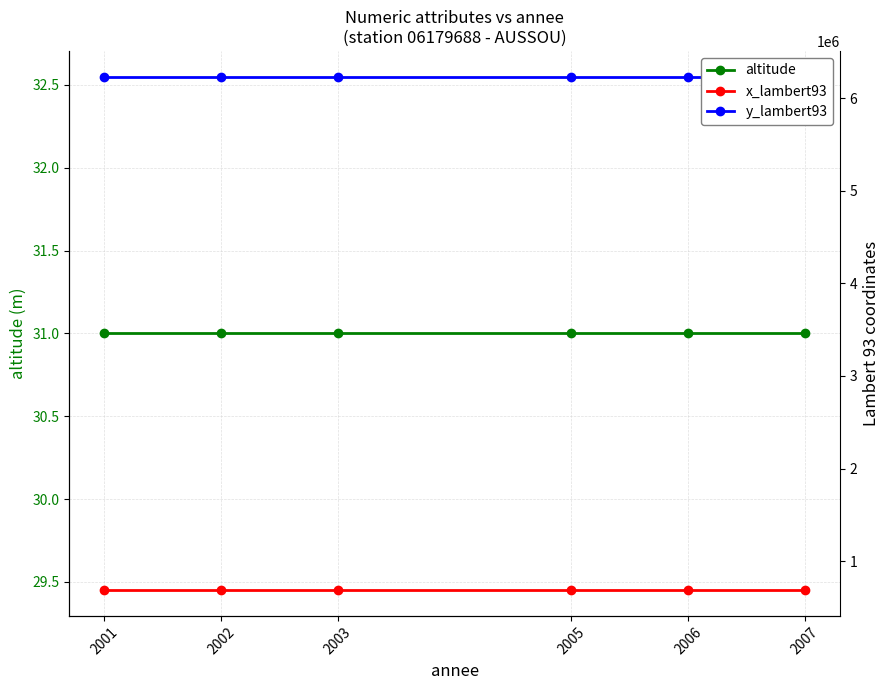

Reading left to right, transcribe all the data shown in this chart.

altitude: 31	31	31	31	31	31
x_lambert93: 687030	687030	687030	687030	687030	687030
y_lambert93: 6231266	6231266	6231266	6231266	6231266	6231266